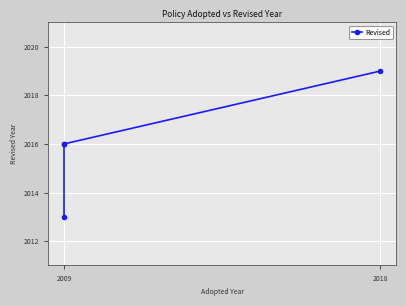

How many lines are shown in the chart?

1